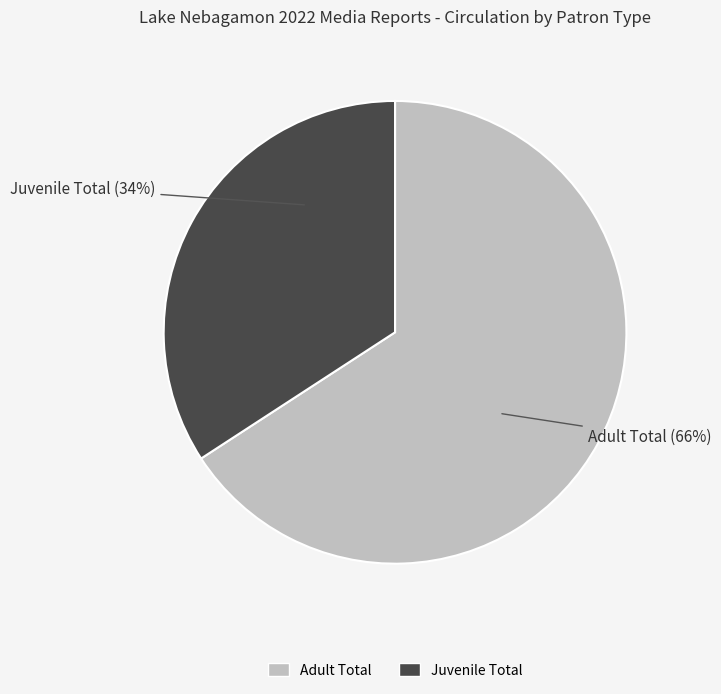

Which slice is the smallest?

Juvenile Total